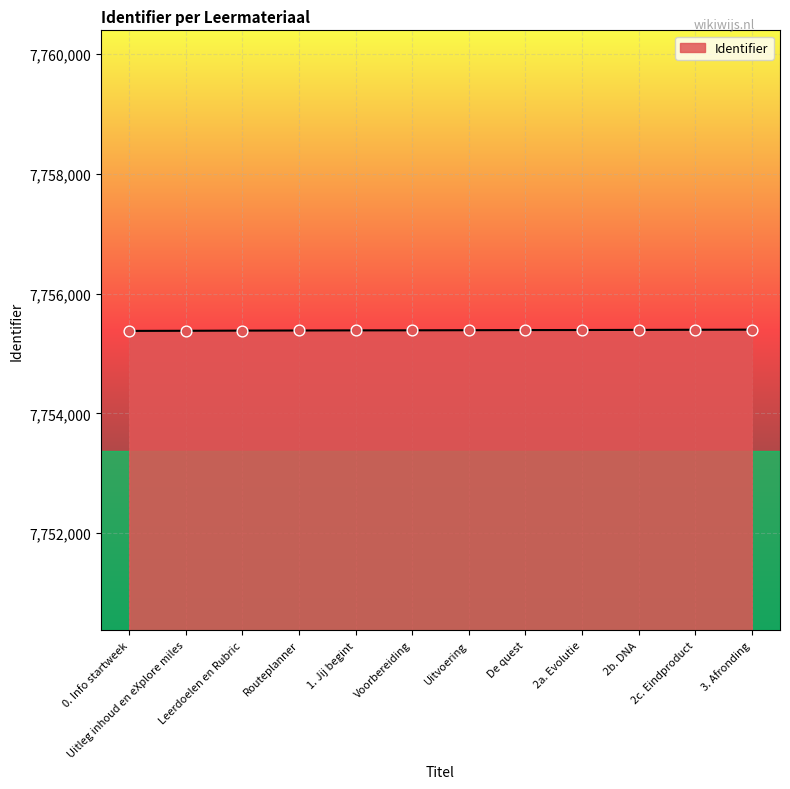

What is the ratio of the value at 0. Info startweek to the value at 3. Afronding?

1.0